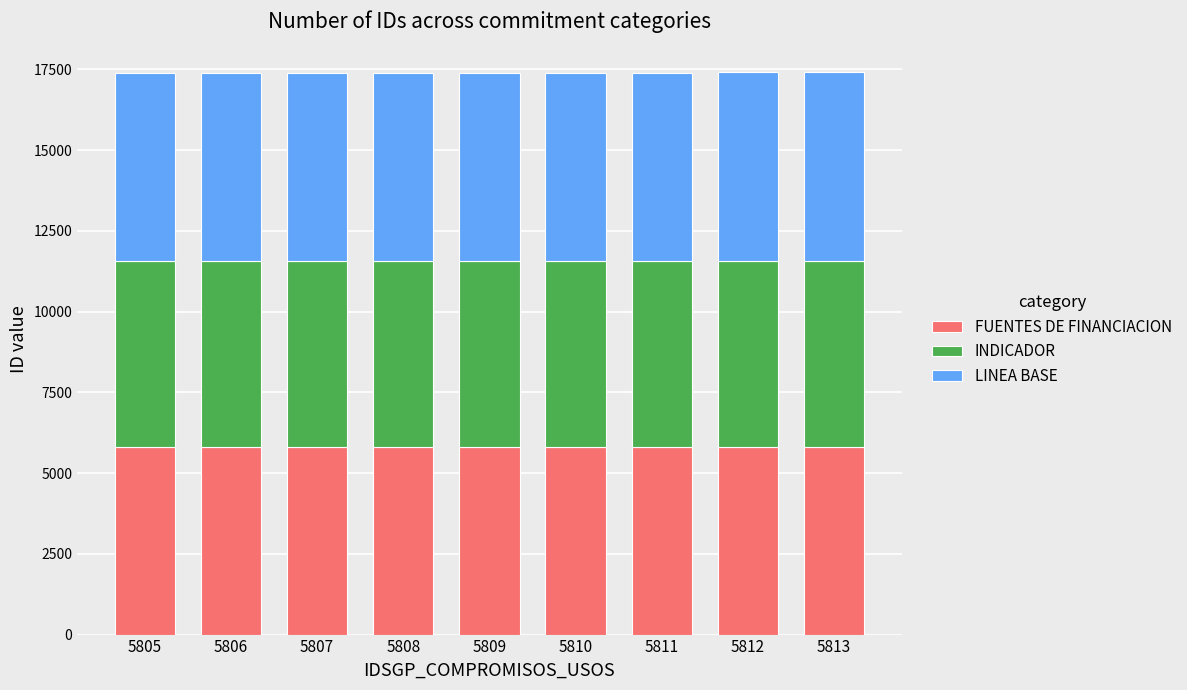

Is it true that FUENTES DE FINANCIACION equals 3916 at 5811?

False